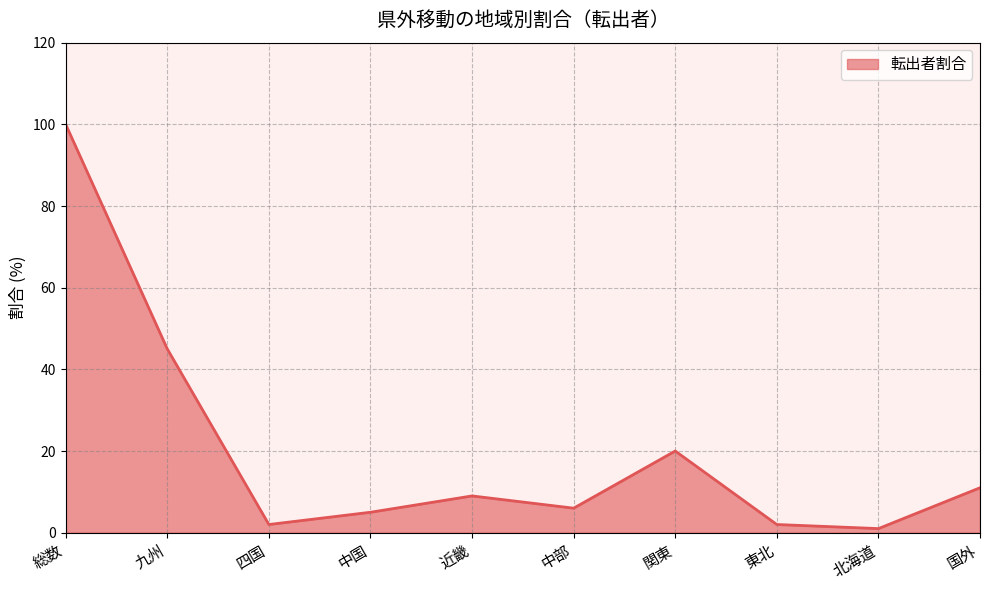

What position from the left is 関東?

7